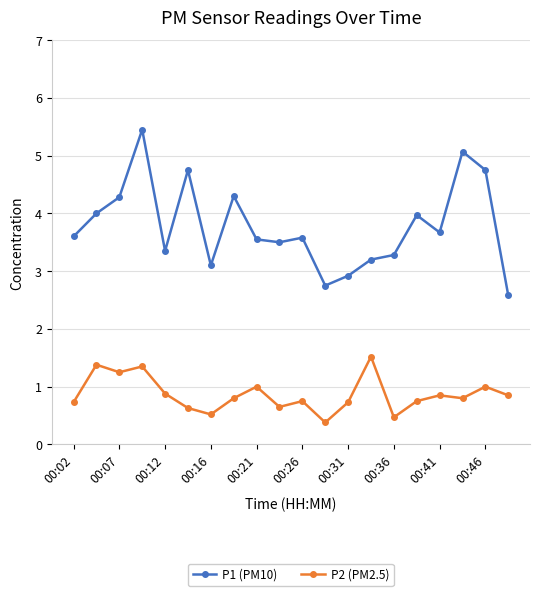

Which series has the largest total across all categories?

P1 (PM10)